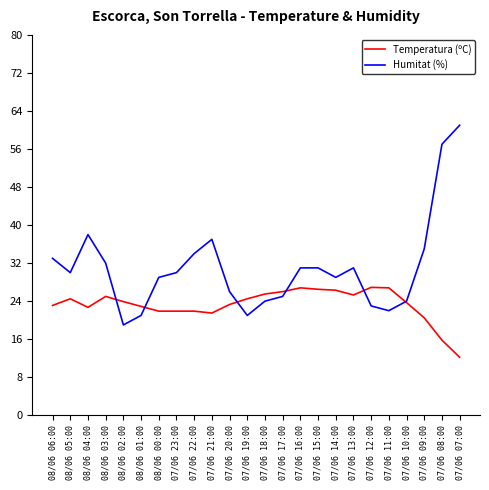

What is the approximate value of Humitat (%) at 08/06 02:00?

19.0